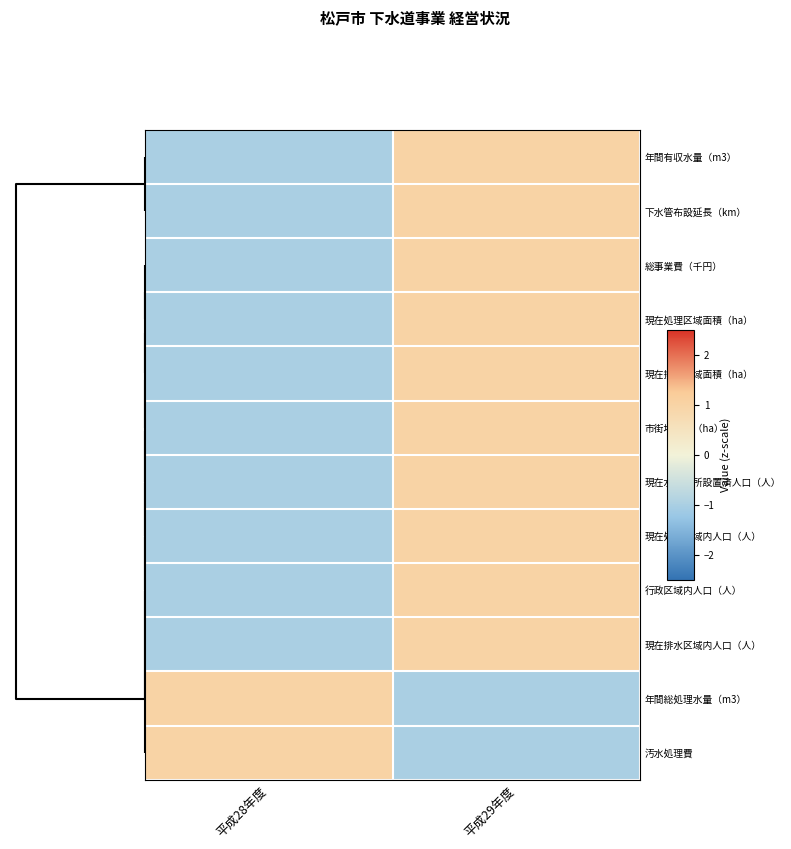

List the series in order of their peak value, highest first.

年間有収水量（m3）, 下水管布設延長（km）, 総事業費（千円）, 現在処理区域面積（ha）, 現在排水区域面積（ha）, 市街地面積（ha）, 現在水洗便所設置済人口（人）, 現在処理区域内人口（人）, 行政区域内人口（人）, 現在排水区域内人口（人）, 年間総処理水量（m3）, 汚水処理費